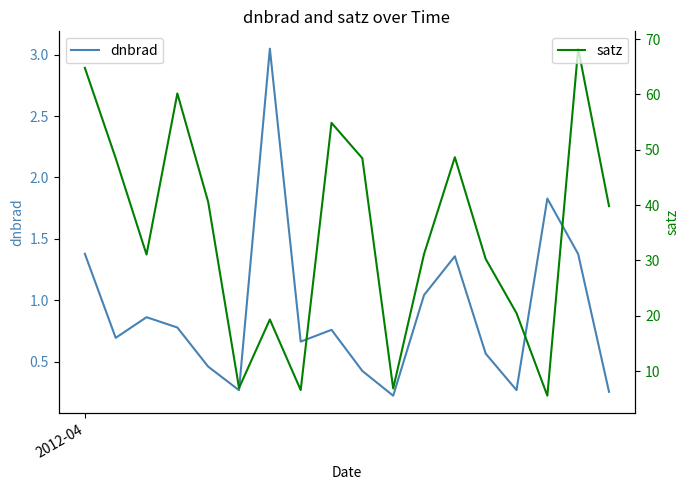

At how many categories does at least one series exceed 53?

4